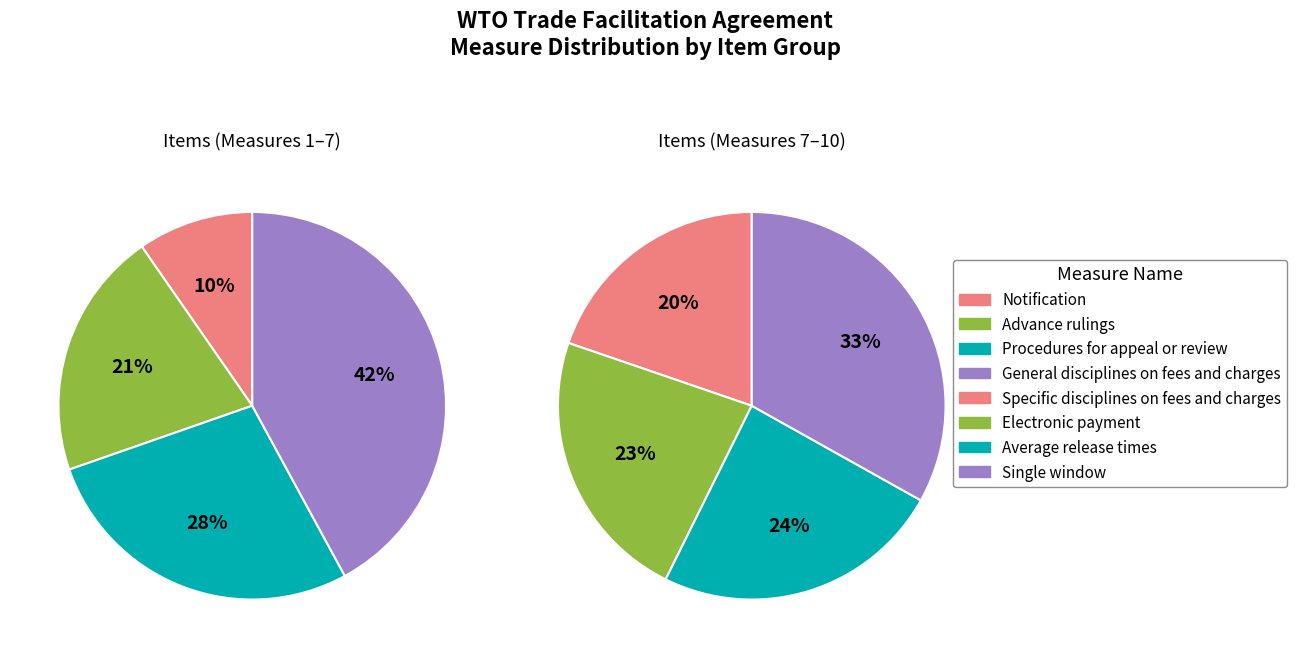

Is it true that 4.1 (a), 4.1 (b), 4.2, 4.3, 4.4 (a) is 14% of the pie?

False